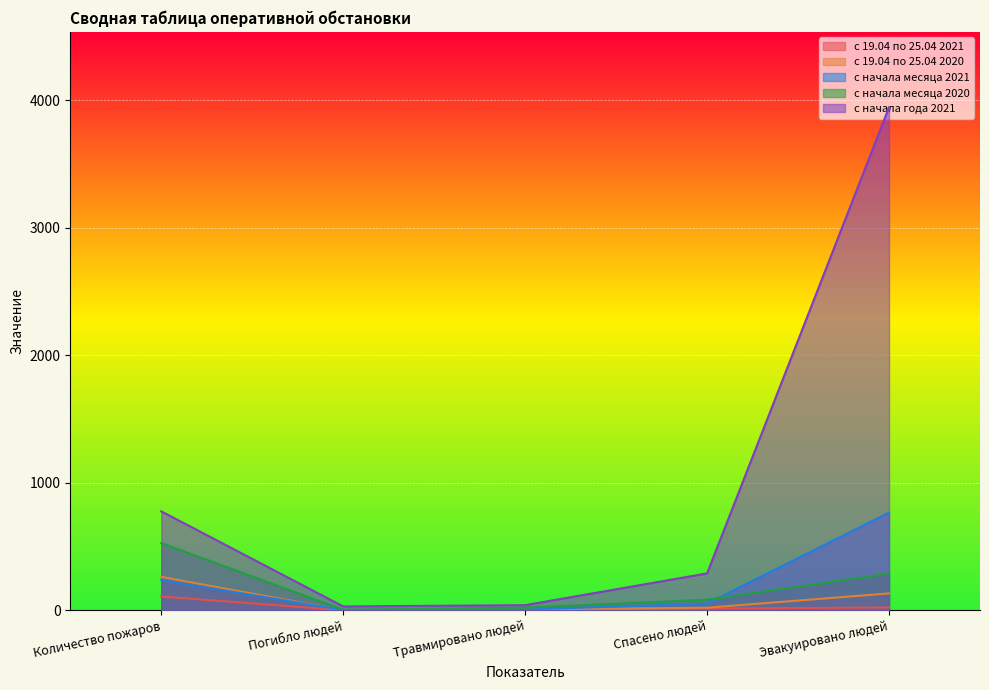

What is the sum of all с начала месяца 2020 values?

921